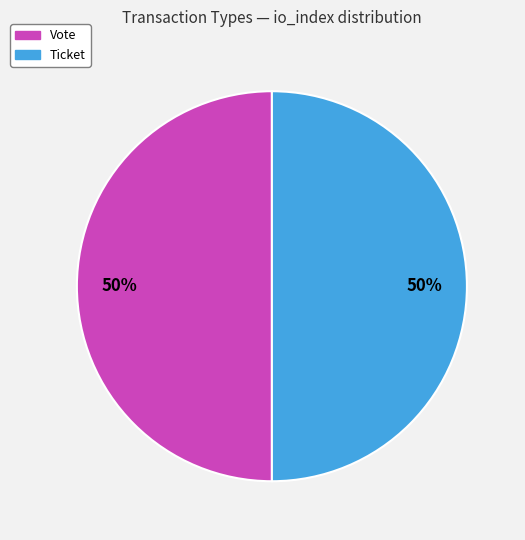

To the nearest percent, what is the difference between the Ticket and Vote slice percentages?

0%